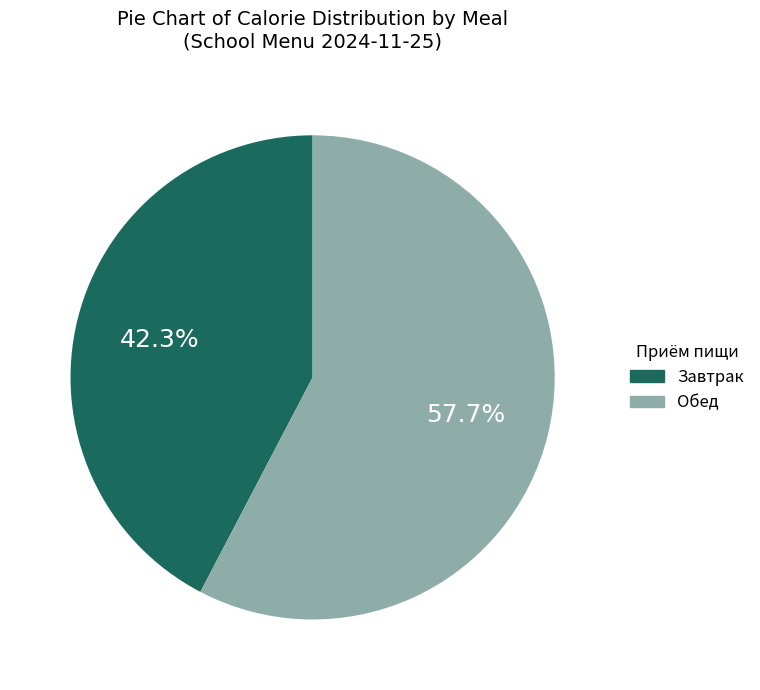

Is there any slice that represents more than half of the pie?

Yes